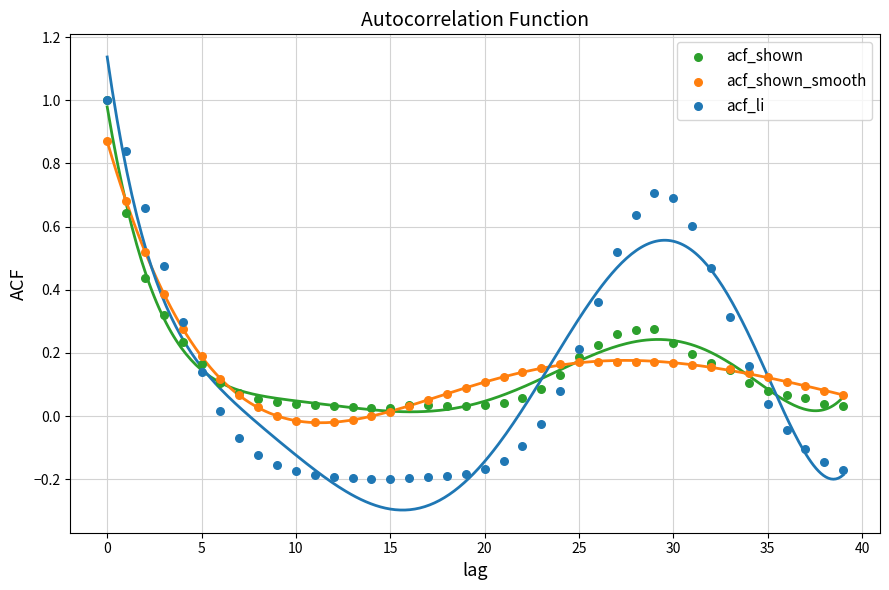

Which series contains the lowest Y value?

acf_li